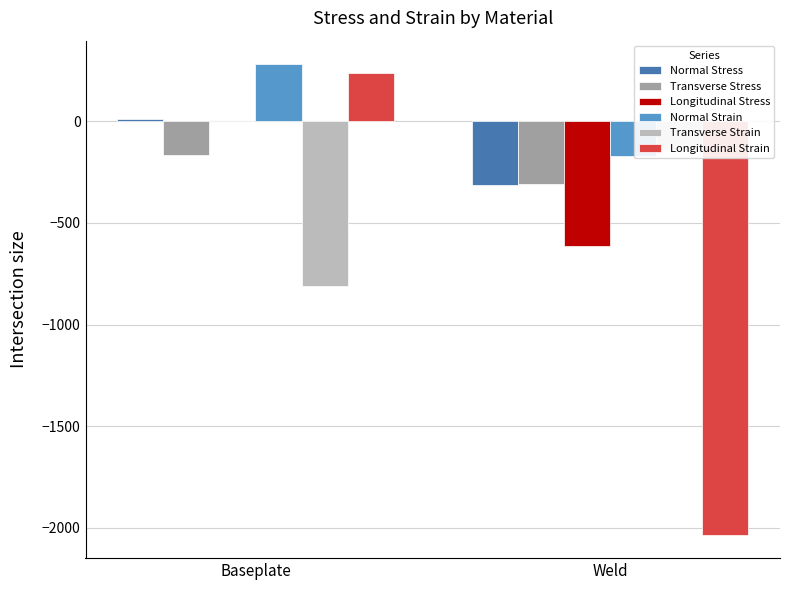

What is the total value across all series at Baseplate?

-439.8